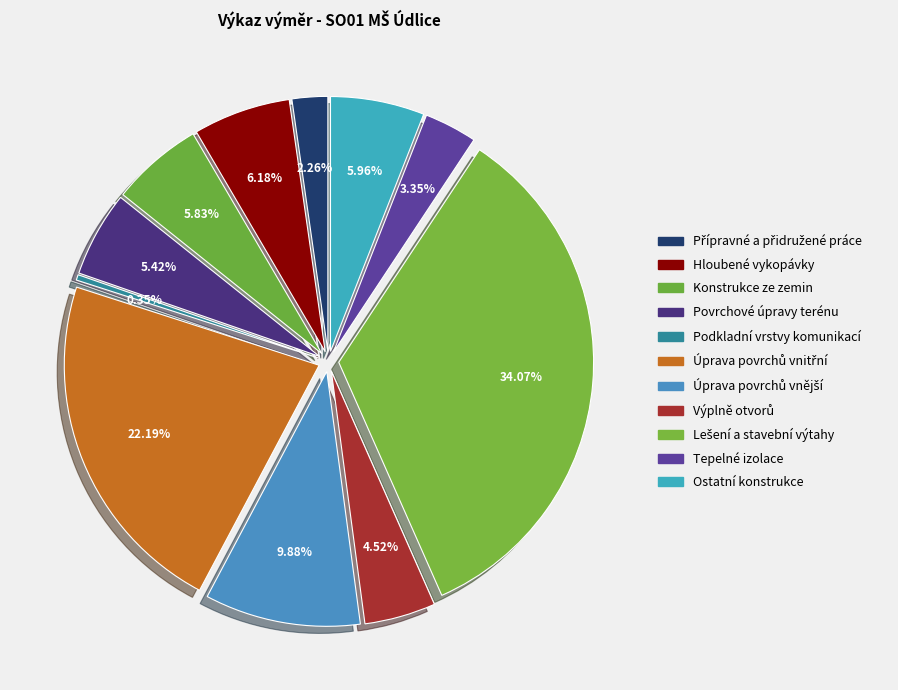

To the nearest percent, what percentage of the pie is Ostatní konstrukce?

6%